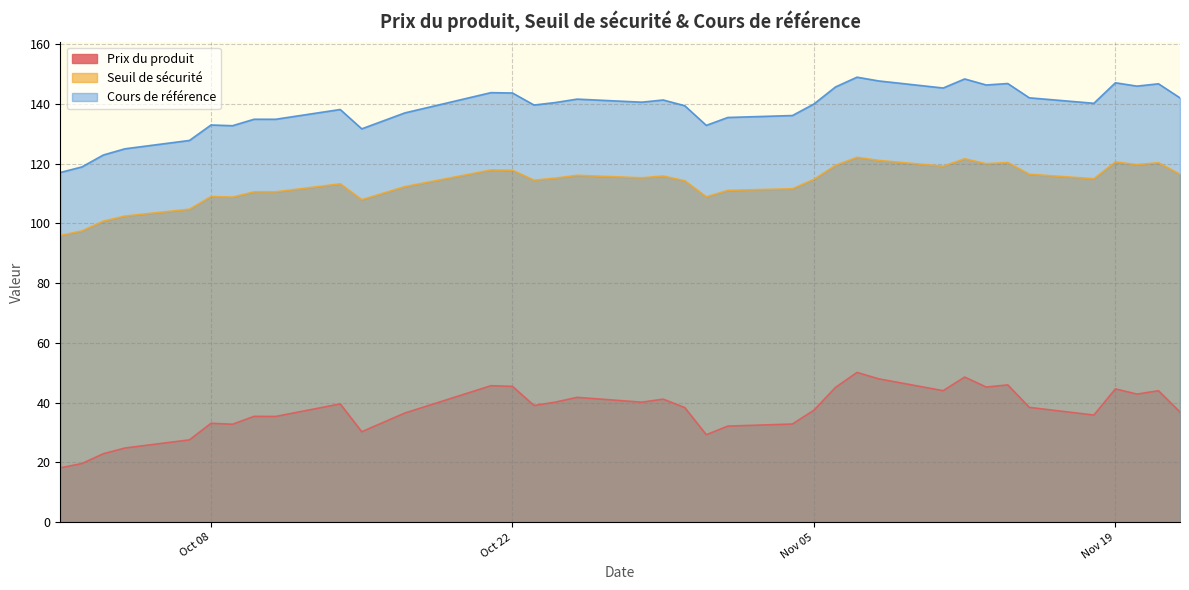

In Seuil de sécurité, how many points are higher than both neighbors (excluding endpoints)?

11